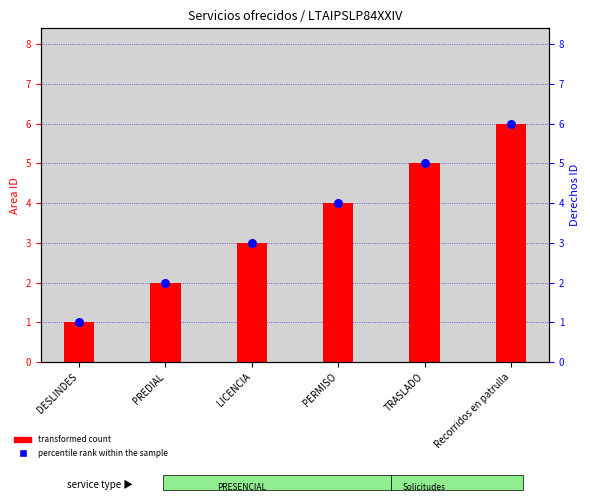

Which series has the largest total across all categories?

transformed count